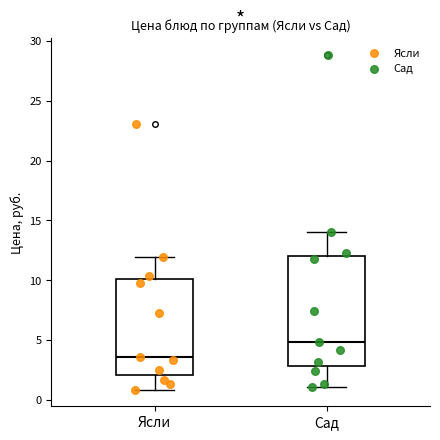

Which box has the highest median line?

Сад